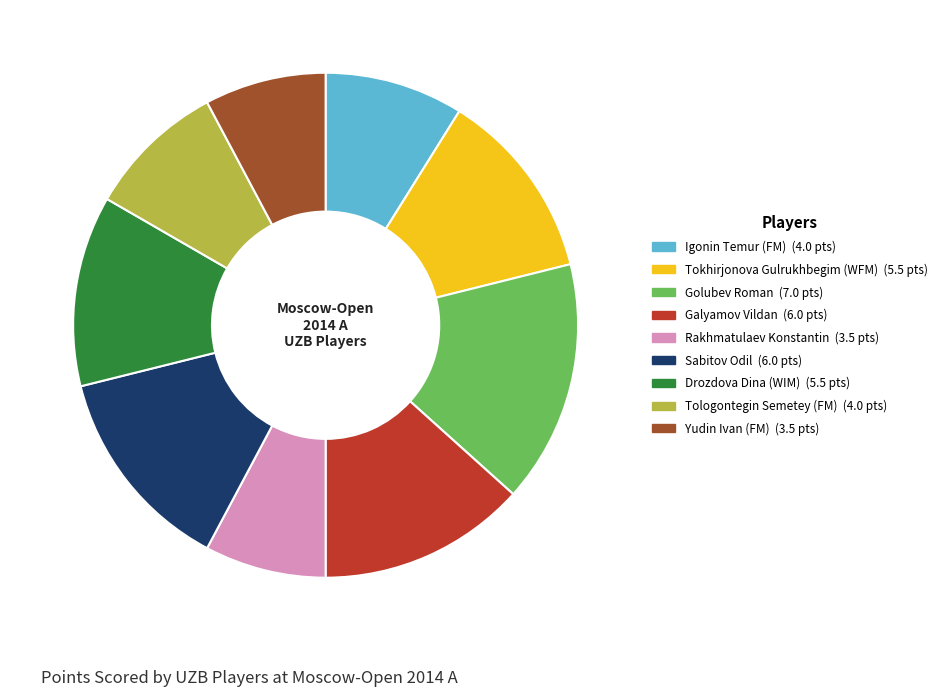

Is Golubev Roman the majority of the pie?

No